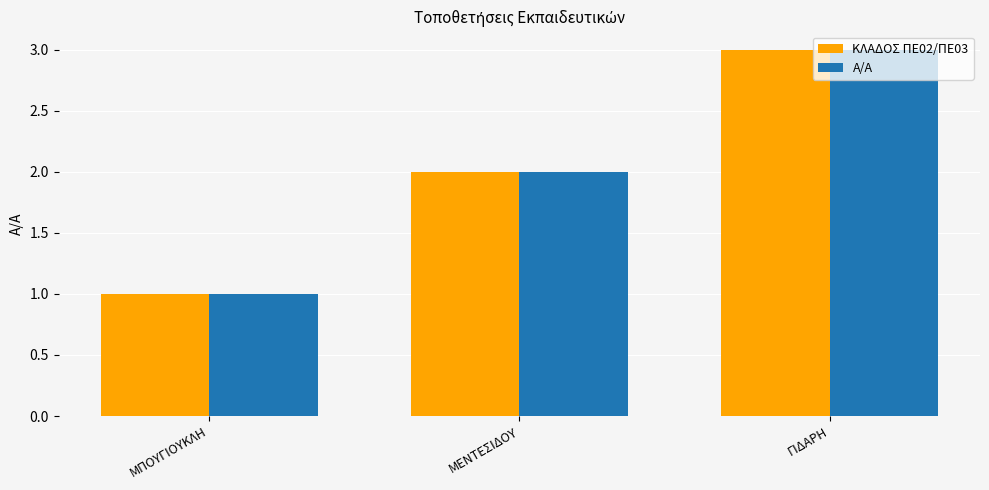

Rank the categories by ΚΛΑΔΟΣ ΠΕ02/ΠΕ03 value from lowest to highest.

ΜΠΟΥΓΙΟΥΚΛΗ, ΜΕΝΤΕΣΙΔΟΥ, ΓΙΔΑΡΗ